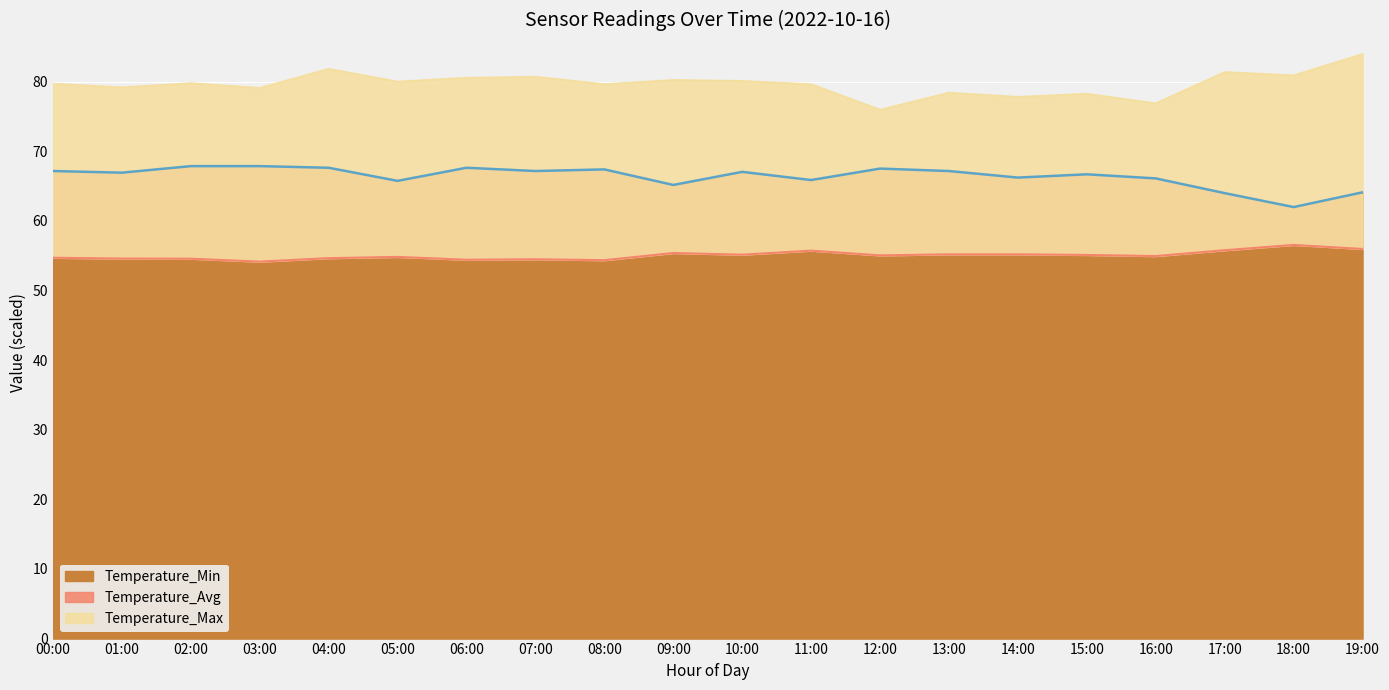

What is the maximum value for Temperature_Max?

84.0